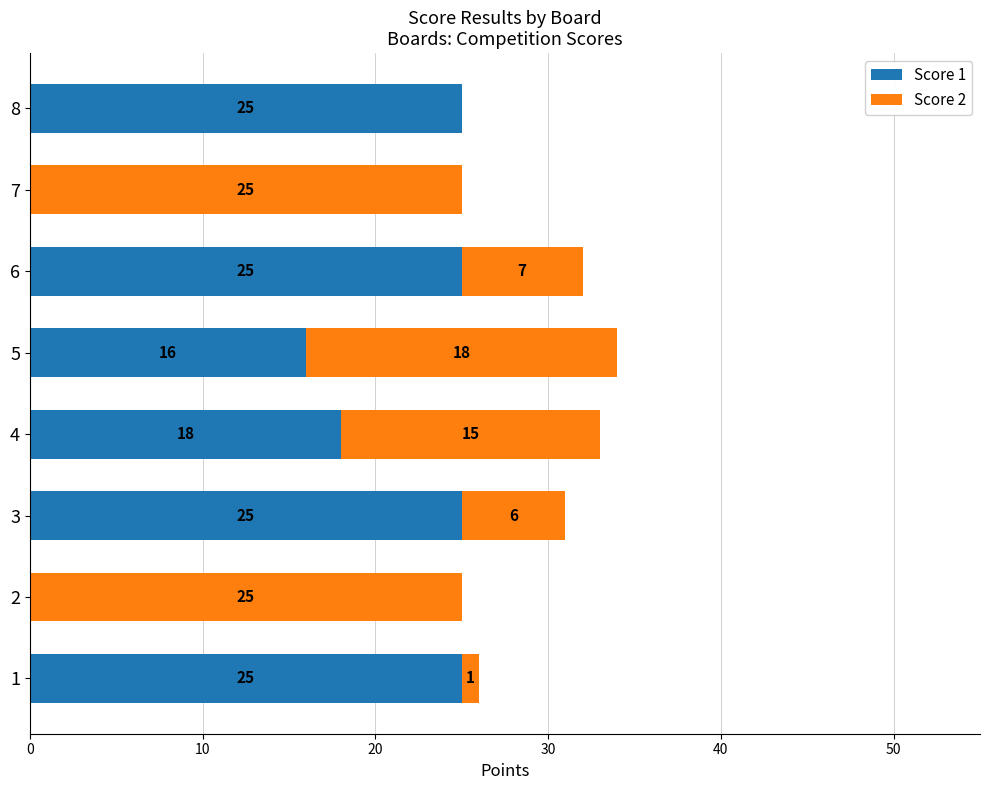

True or false: Score 1 has a value of 0 at 7.

True